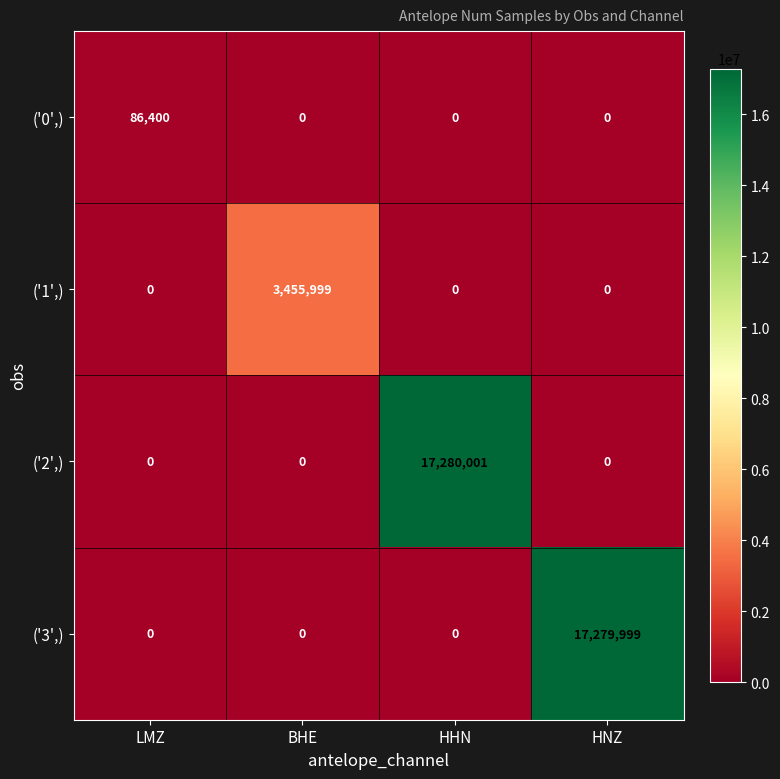

What is the difference between the maximum and second lowest values in the ('3',) series?

17279999